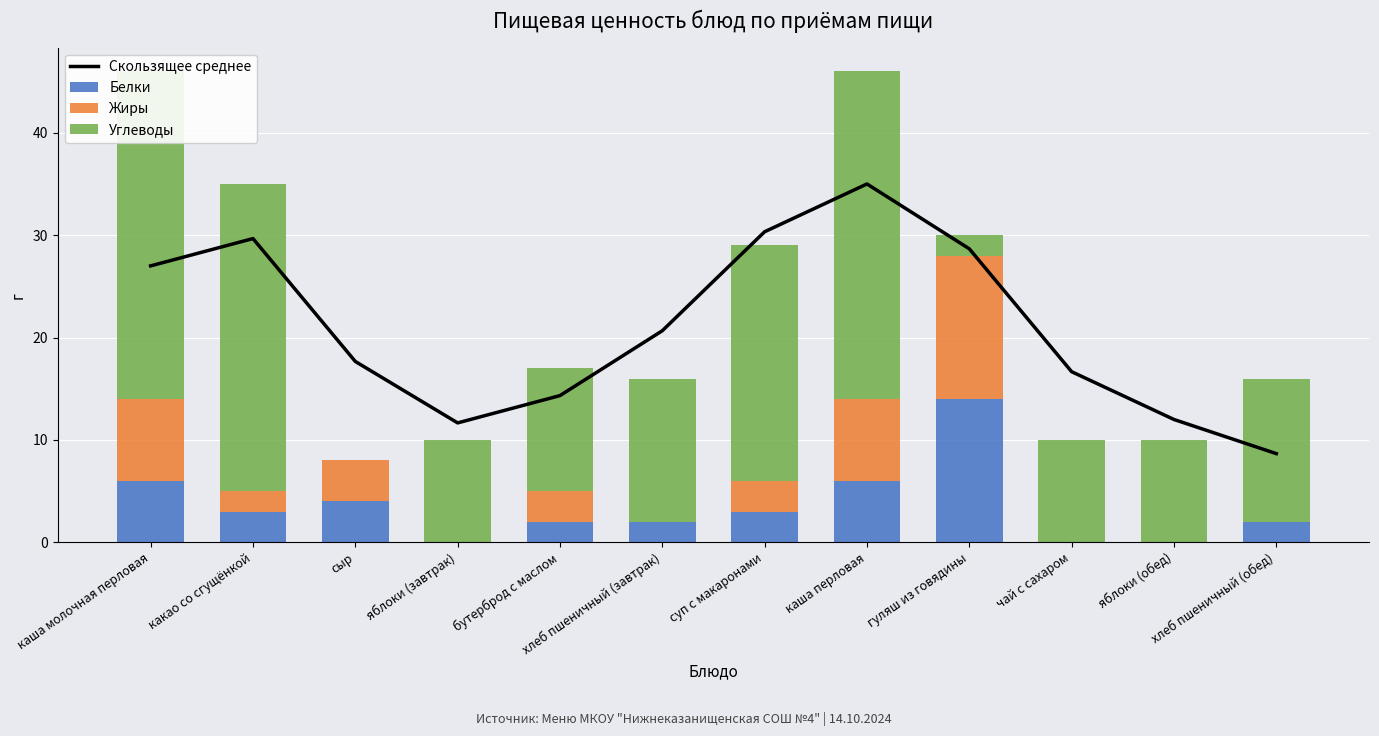

What are all the series names shown in the legend?

Скользящее среднее, Белки, Жиры, Углеводы